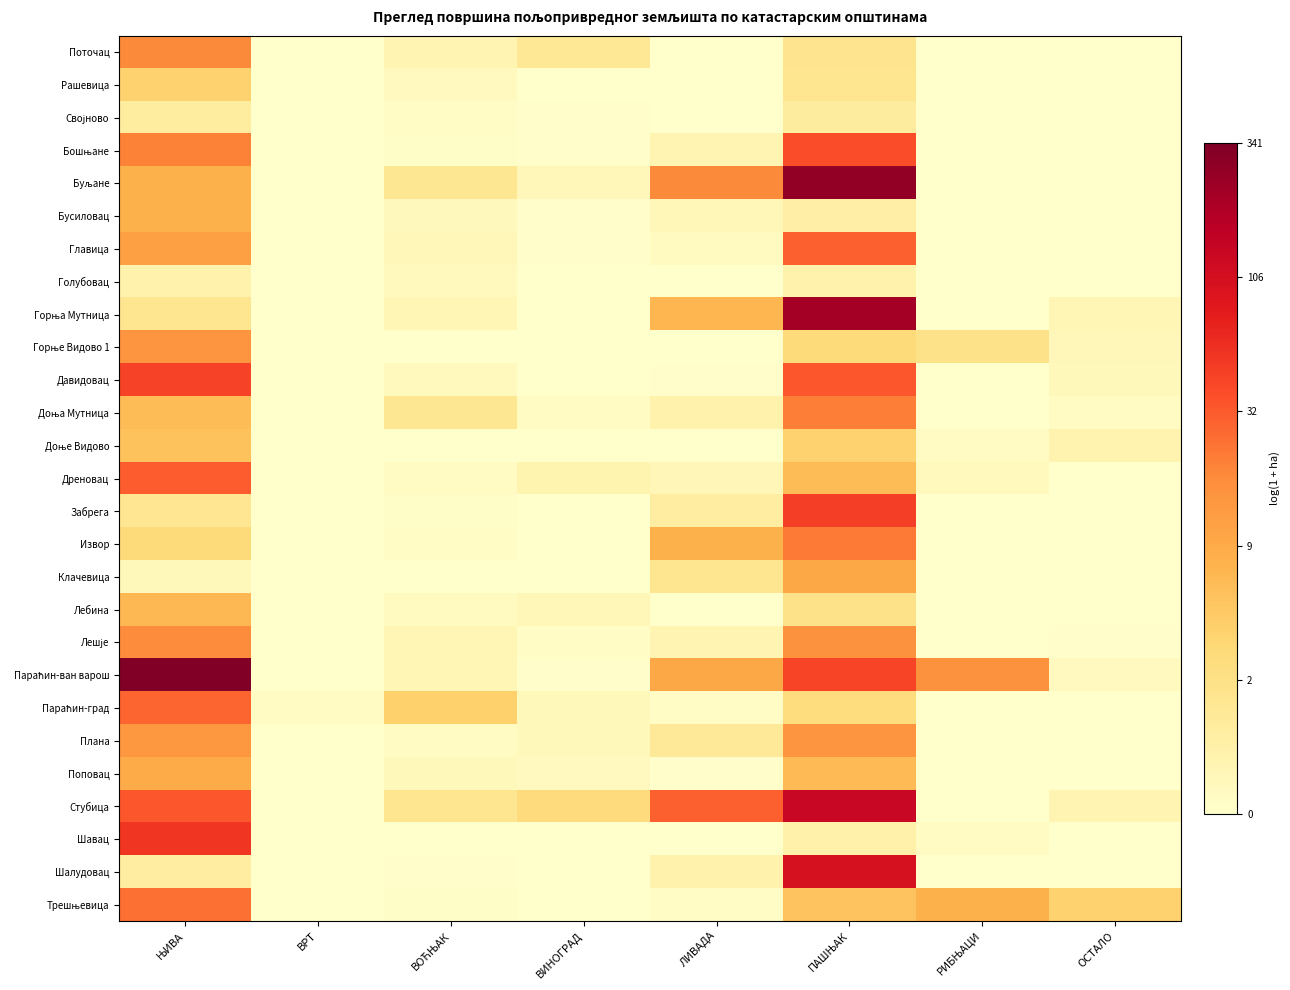

What is the total value across all series at ВРТ?

0.2